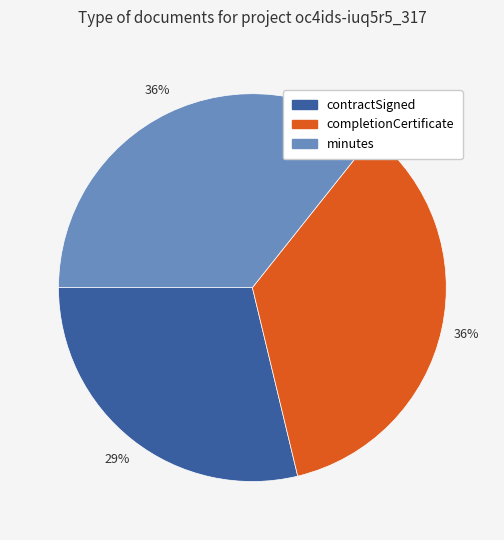

What is the ratio of the value at minutes to the value at completionCertificate?

1.0